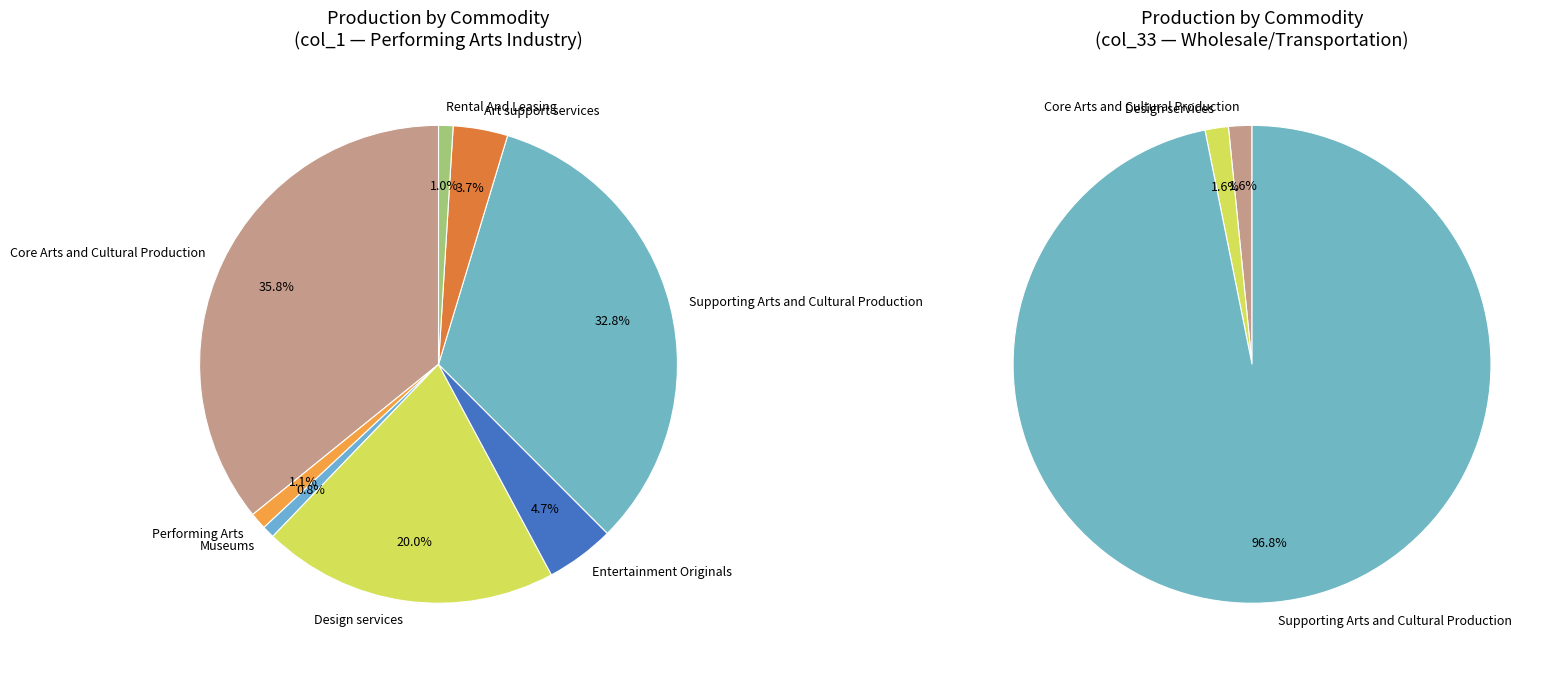

To the nearest percent, what is the difference between the Museums and Art support services slice percentages?

3%